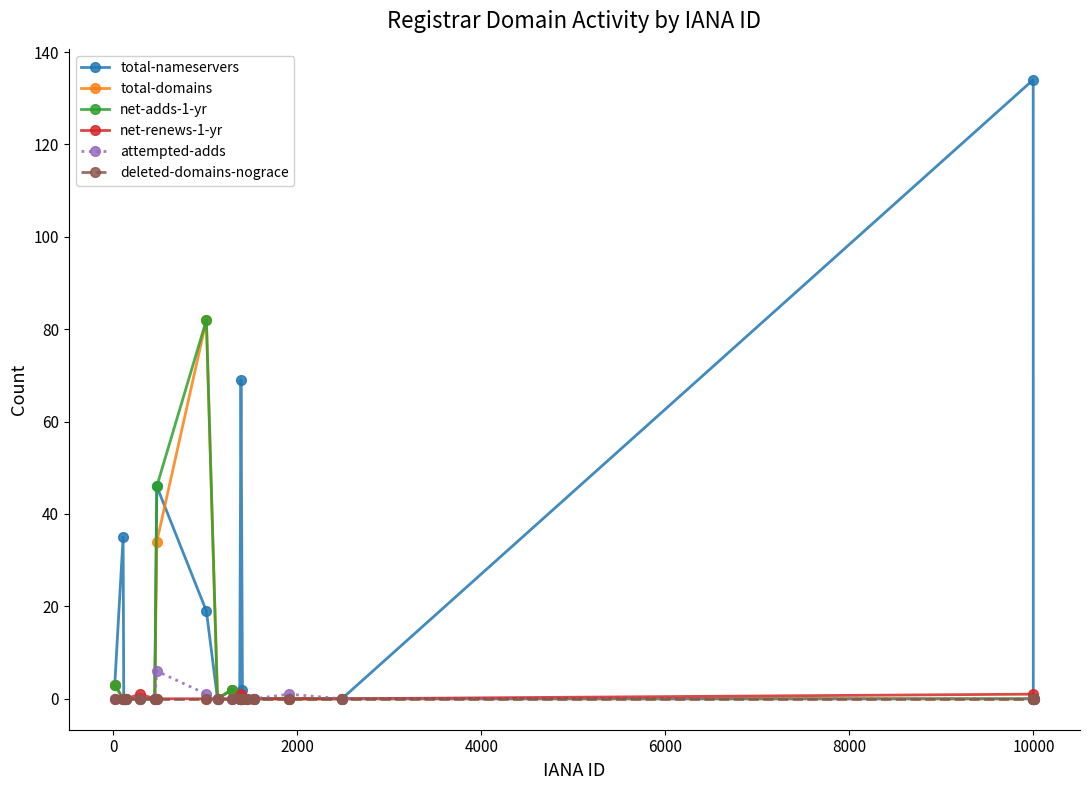

Which series has the largest total across all categories?

total-nameservers